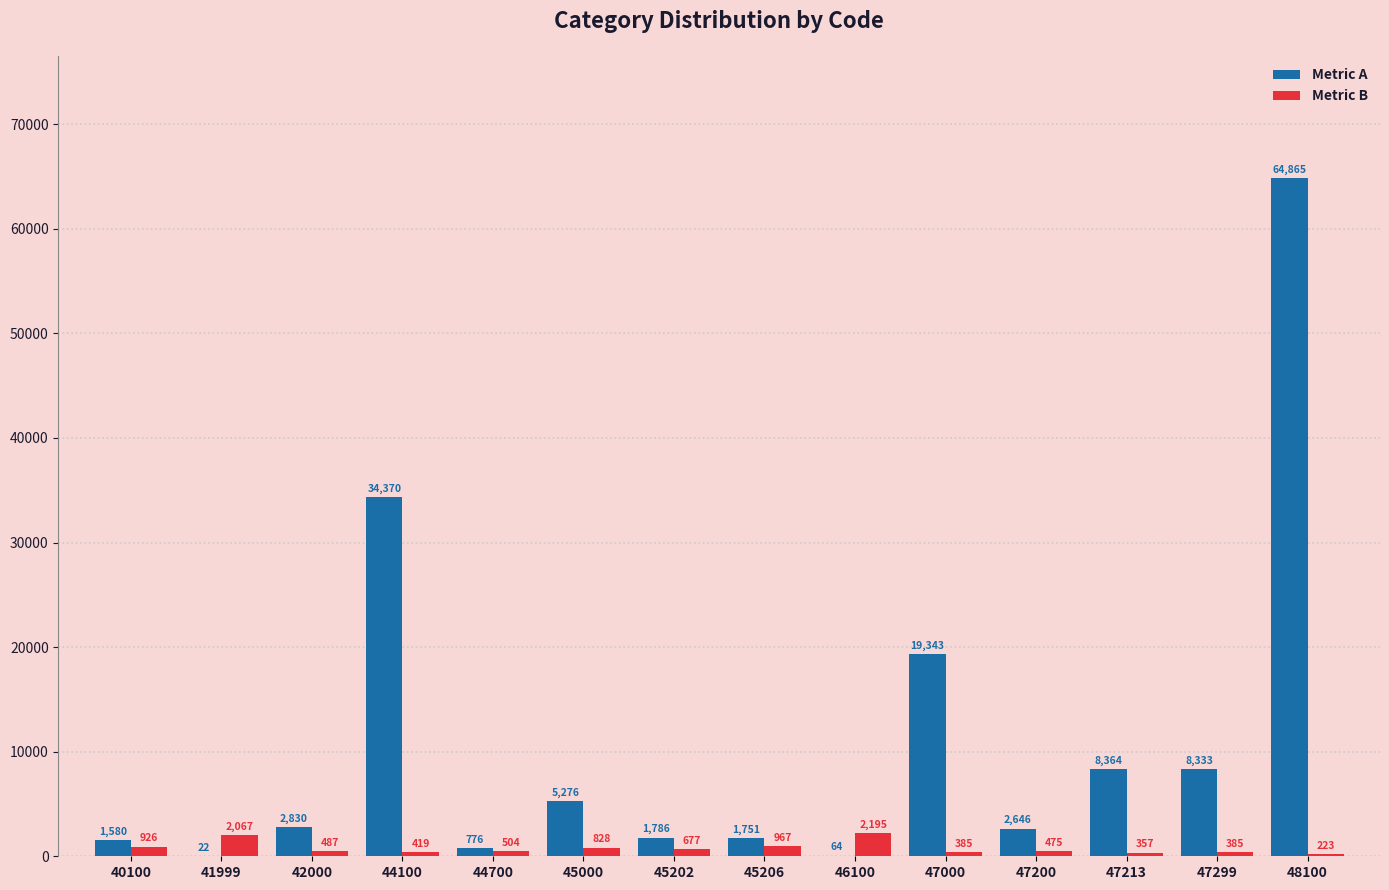

Does the chart contain stacked bars?

No